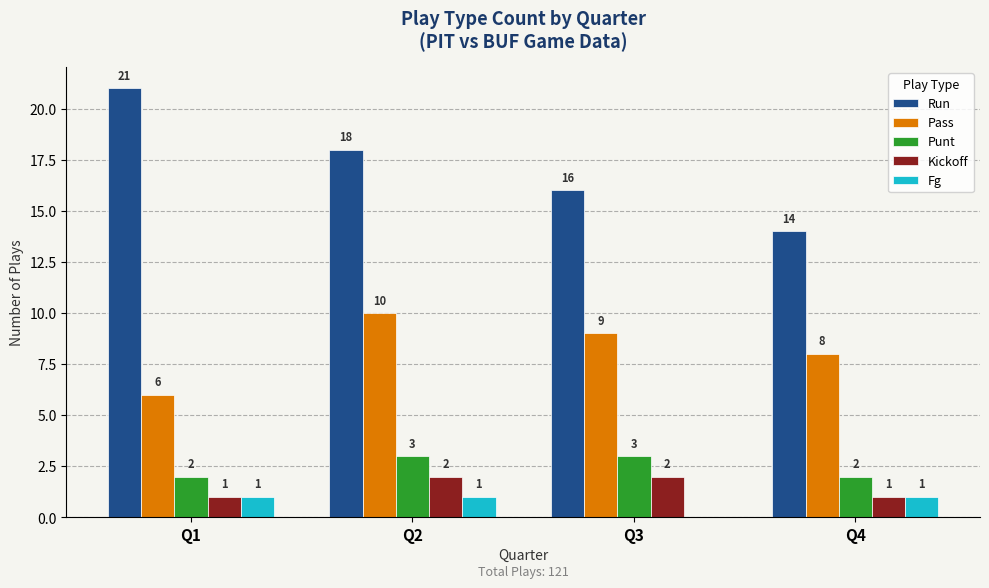

How many groups of bars are there?

4